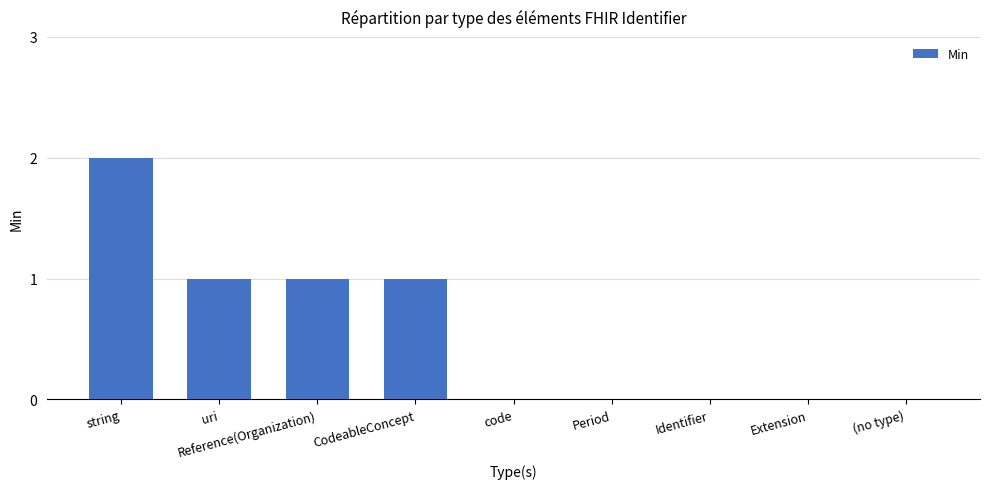

The chart shows a value of 0 at Period. True or false?

True